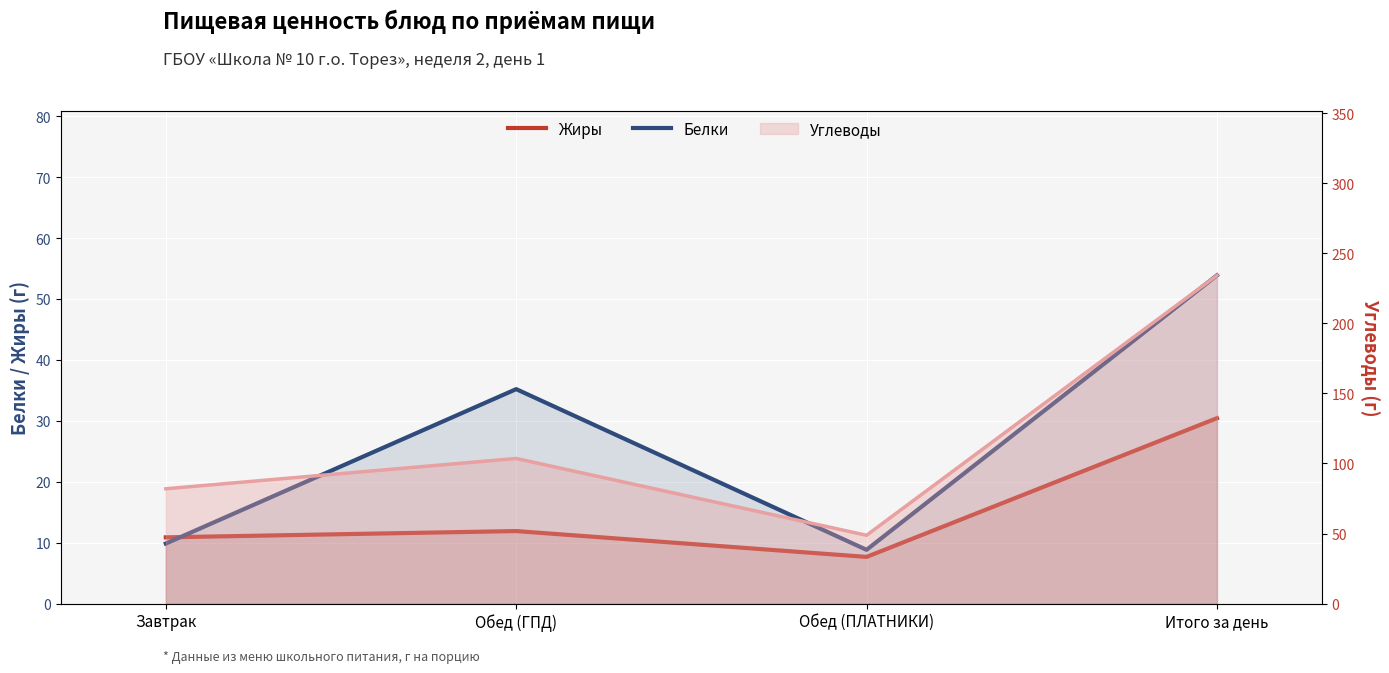

Where is the first local minimum for Белки?

Обед (ПЛАТНИКИ)